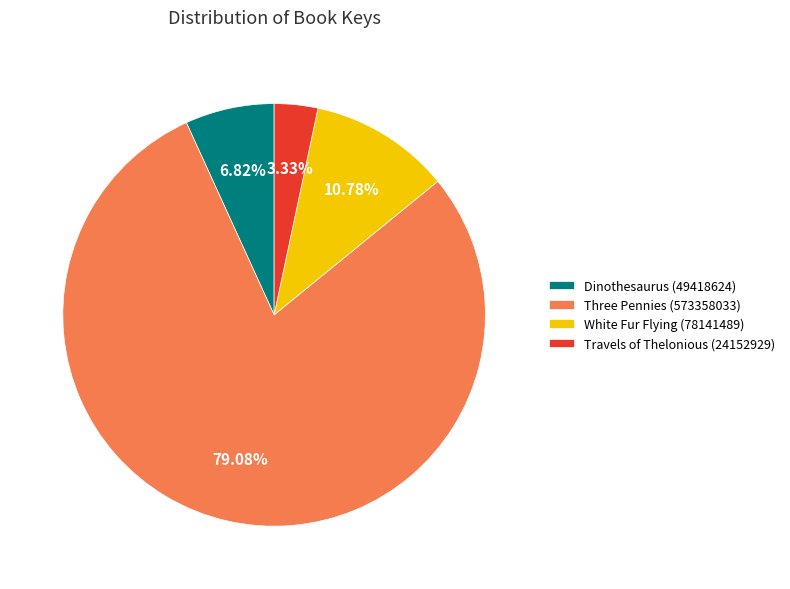

To the nearest percent, what is the combined percentage of Three Pennies (573358033) and Dinothesaurus (49418624)?

86%